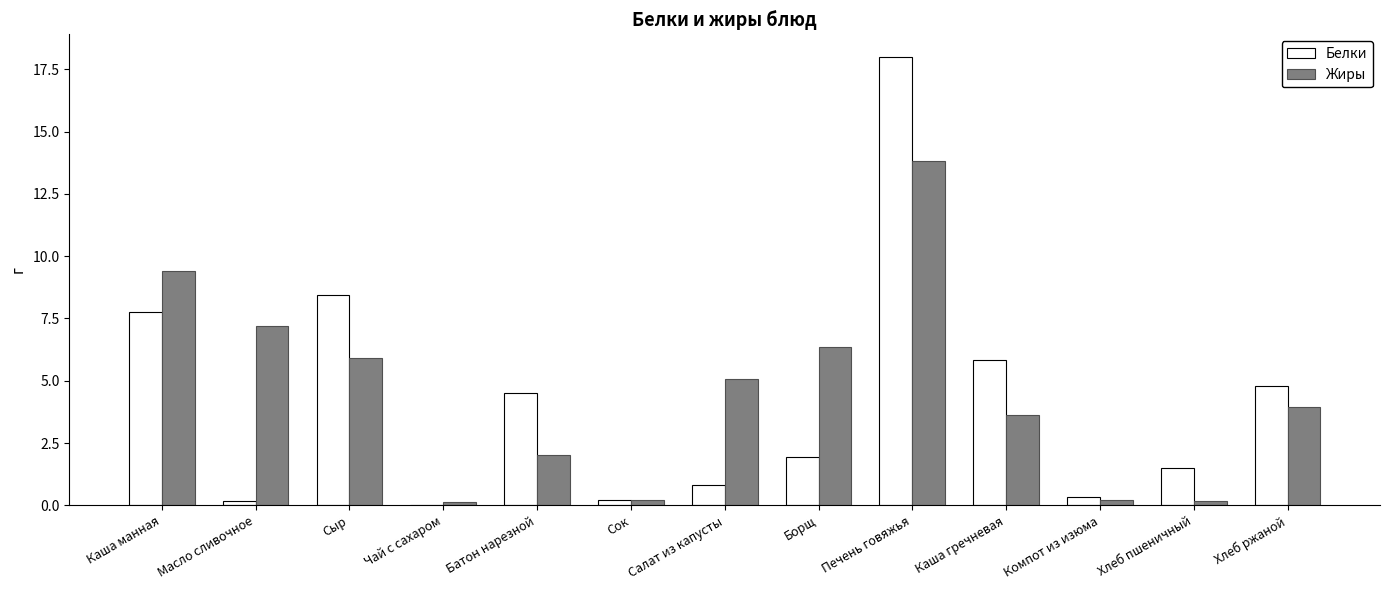

Which series changed the most between Масло сливочное and Компот из изюма?

Жиры